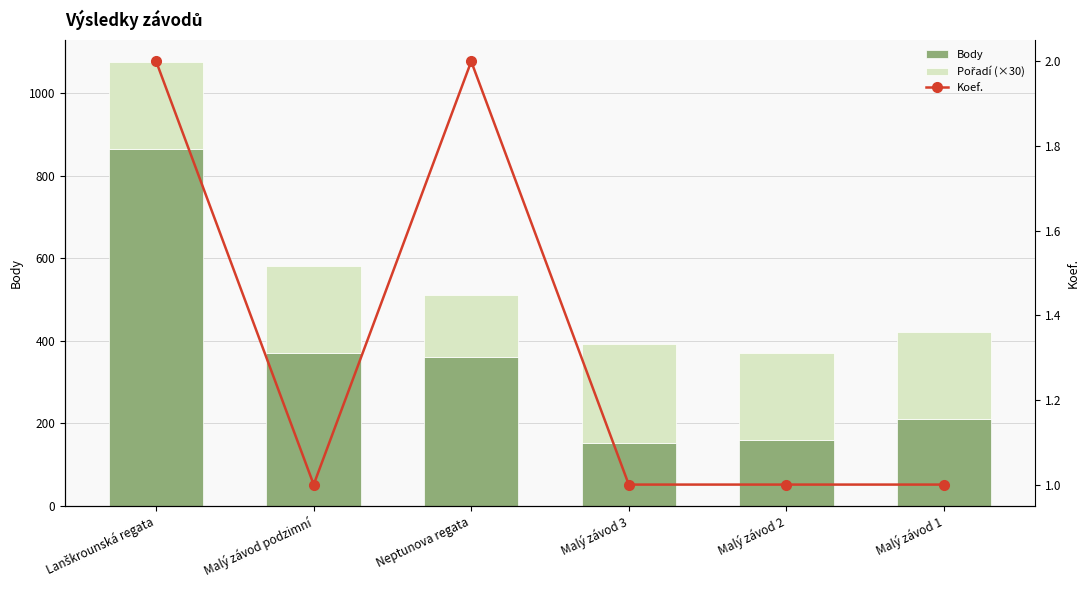

How many values in the Body series exceed 360?

2